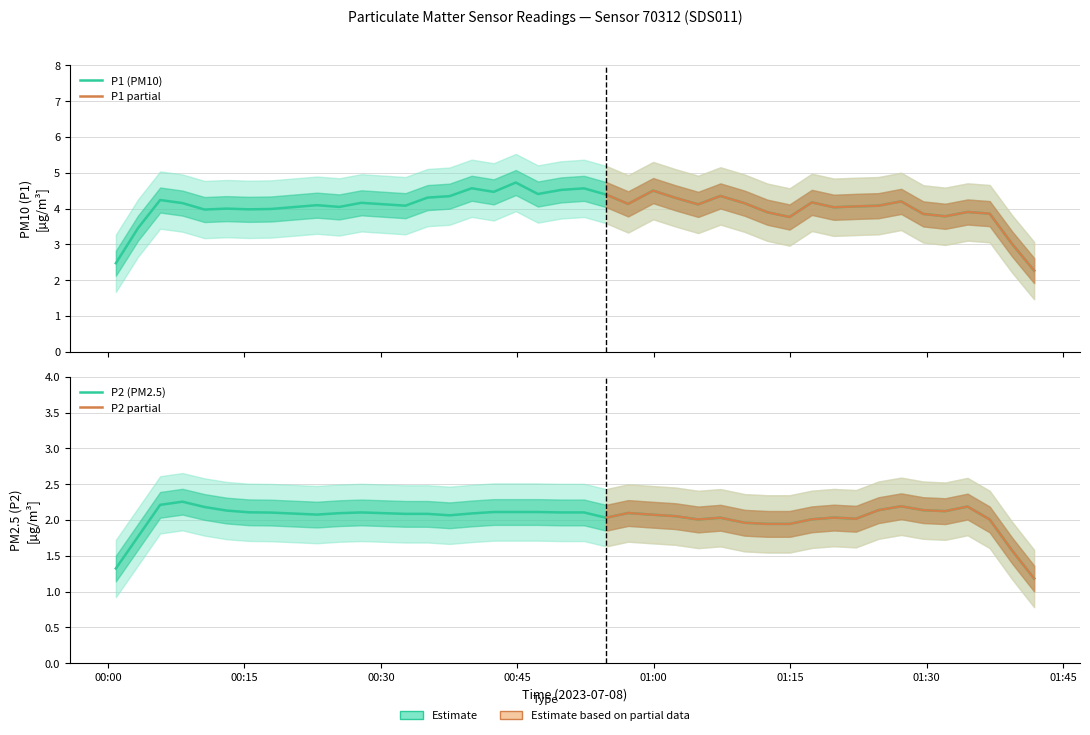

What is the sum of the P1 values at 11 and 13?

7.4